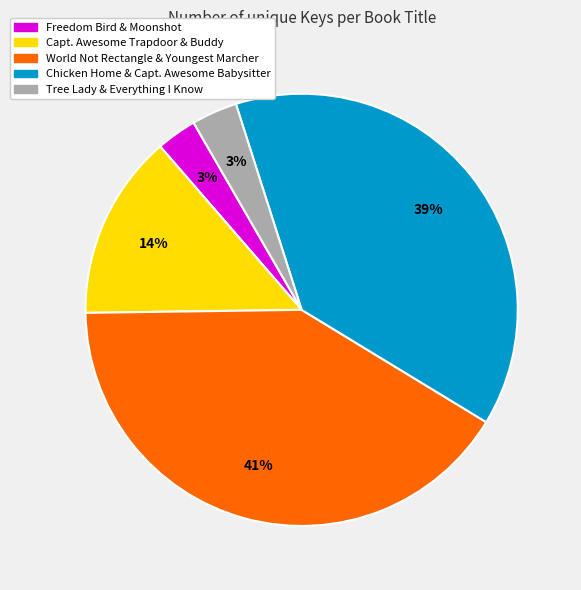

Is there a majority slice in this chart?

No